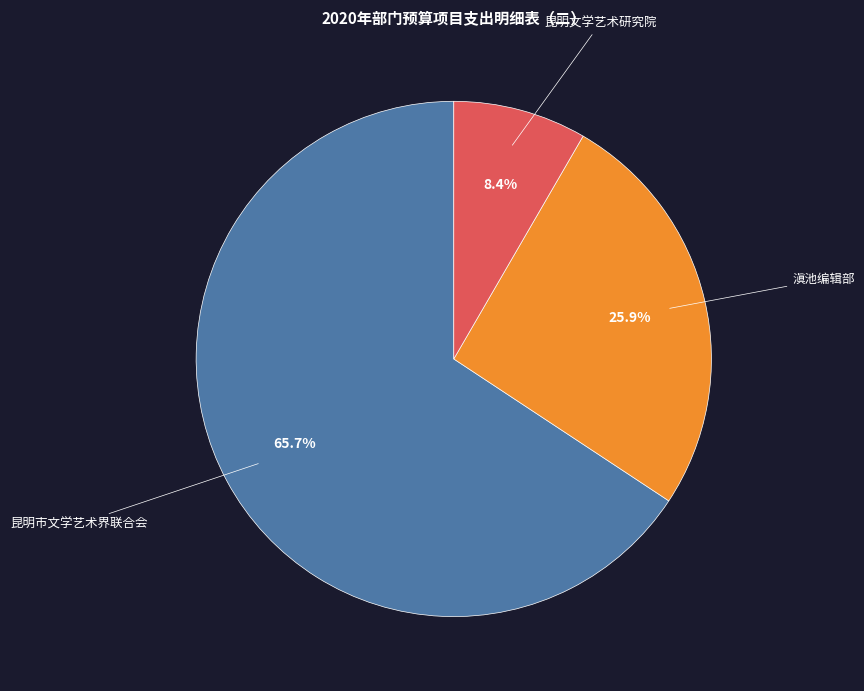

Which slice is the smallest?

昆明文学艺术研究院